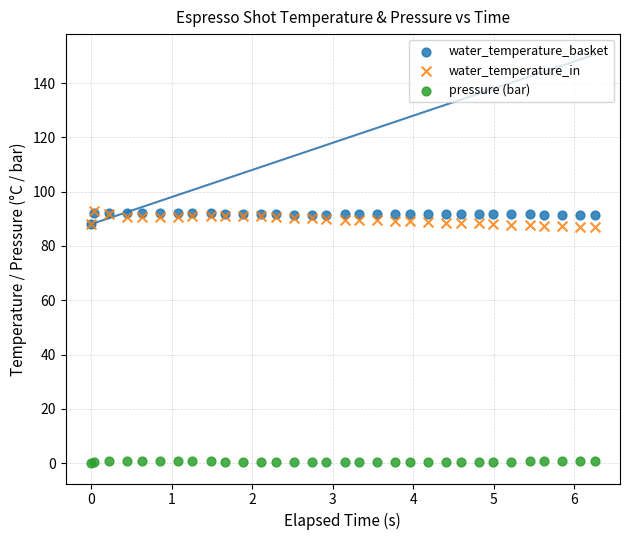

What are all the series names shown in the legend?

water_temperature_basket, water_temperature_in, pressure (bar)